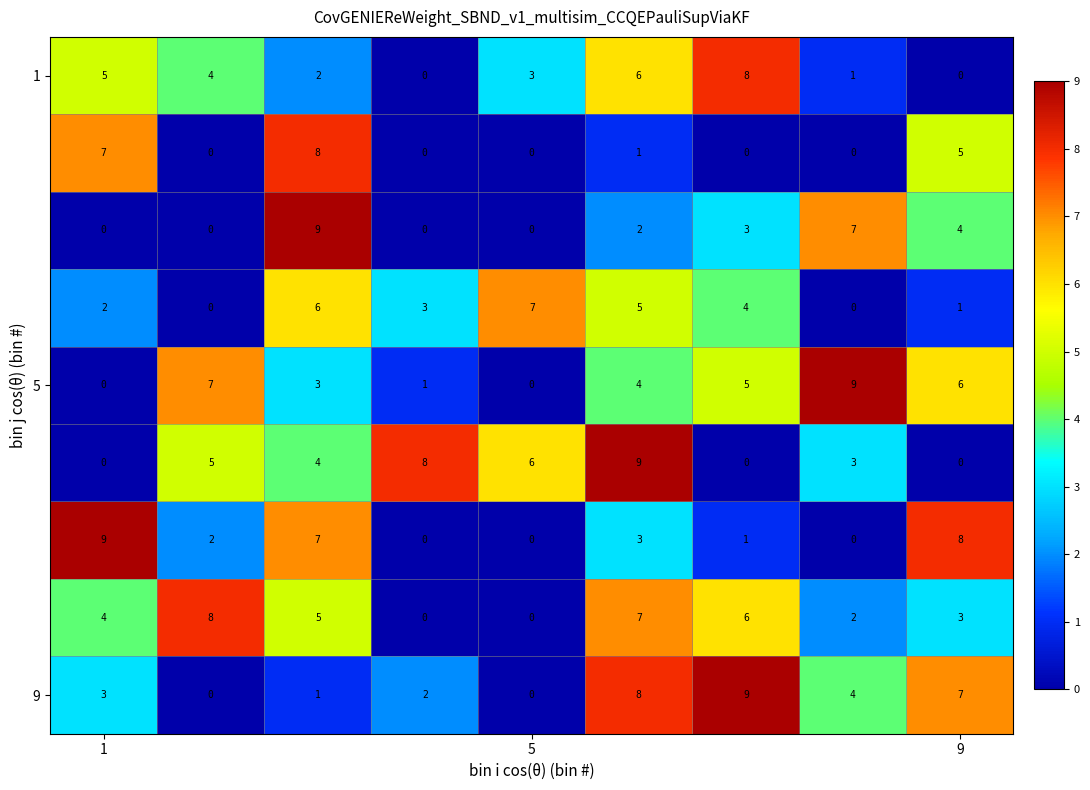

What is the greatest value displayed?

9